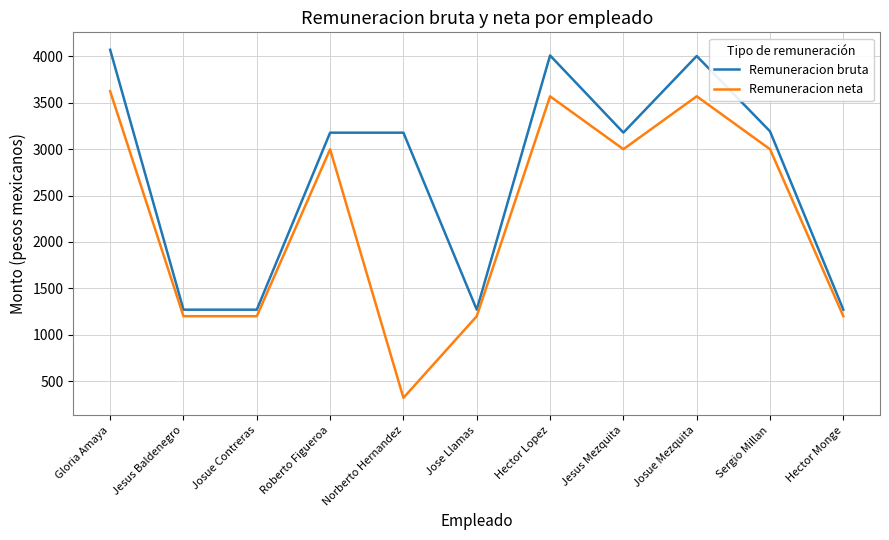

Rank the series by their maximum value, from lowest to highest.

Remuneracion neta, Remuneracion bruta